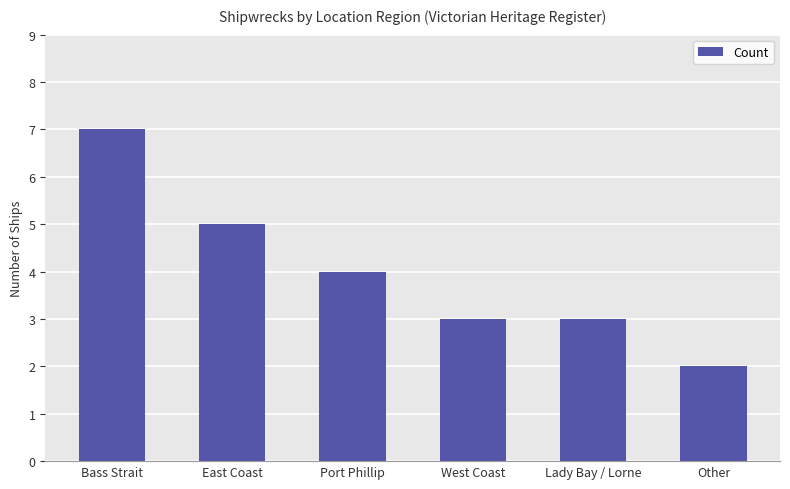

Reading right to left, list all the values displayed in this chart.

Other=2	Lady Bay / Lorne=3	West Coast=3	Port Phillip=4	East Coast=5	Bass Strait=7